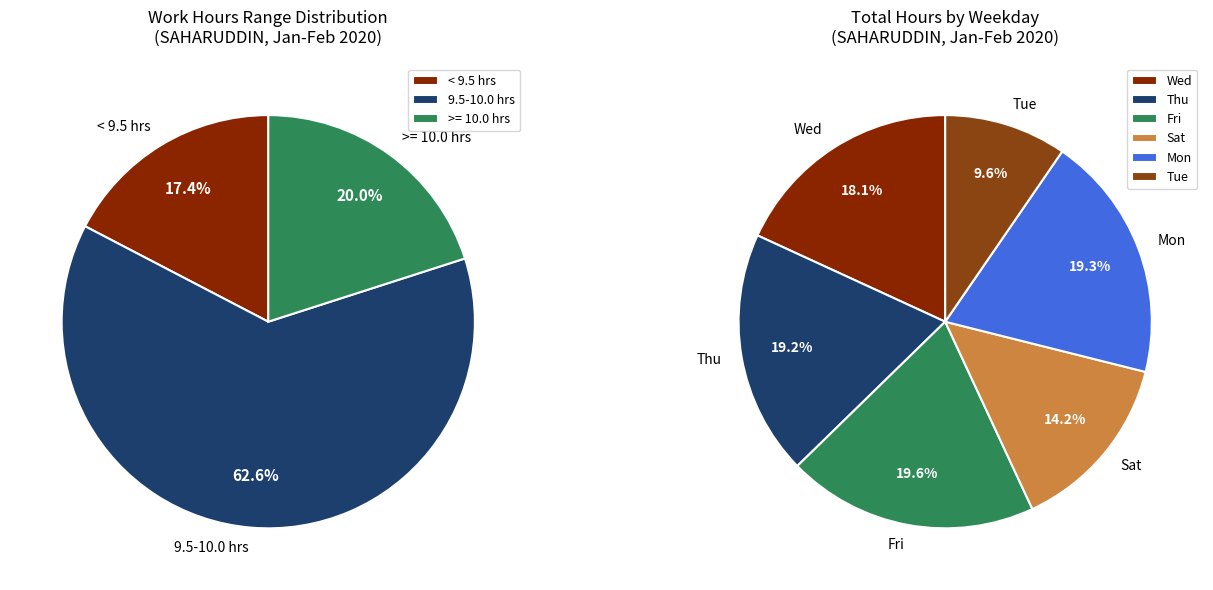

Which slice is the largest?

7-Fri